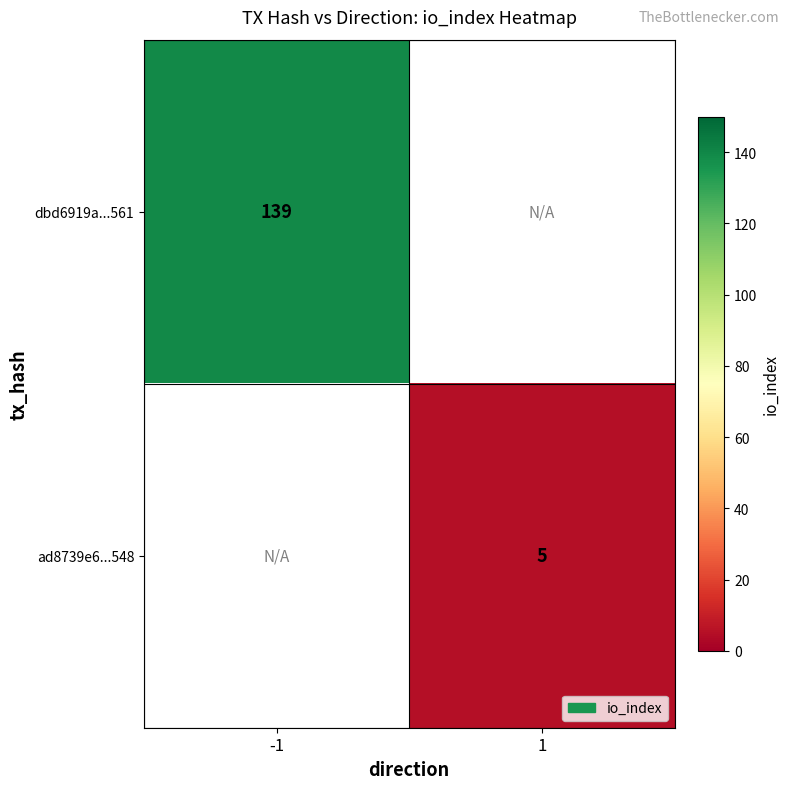

What is the highest value of the dbd6919a...561 series?

139.0